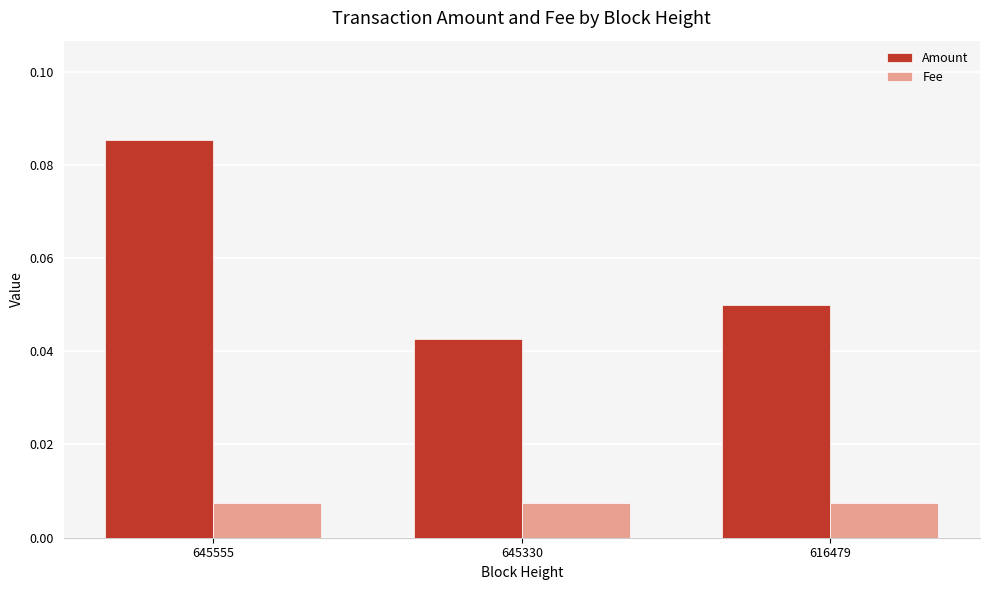

Which series has the widest spread of values?

Amount